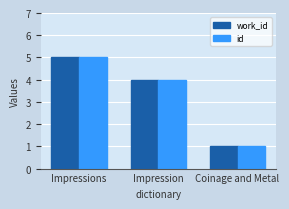

How many id values are between 1 and 5?

3